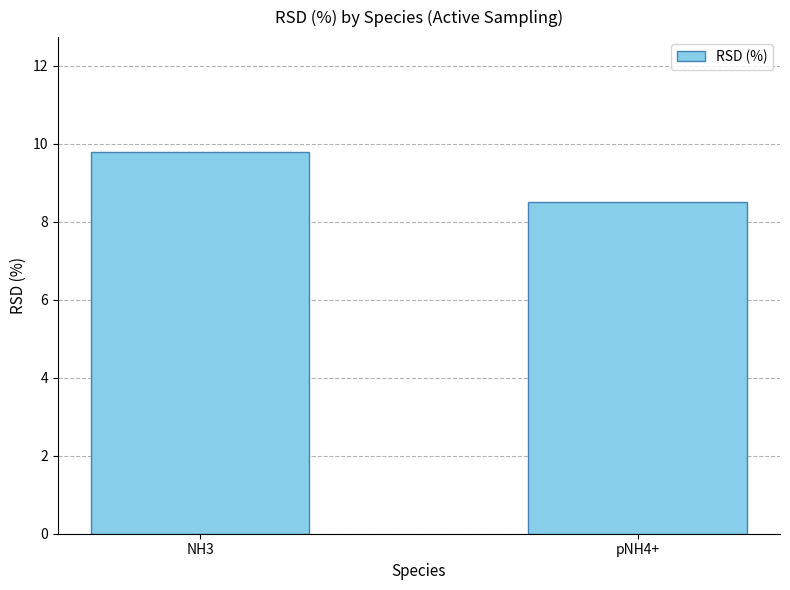

True or false: the data shows 5.6 at NH3.

False